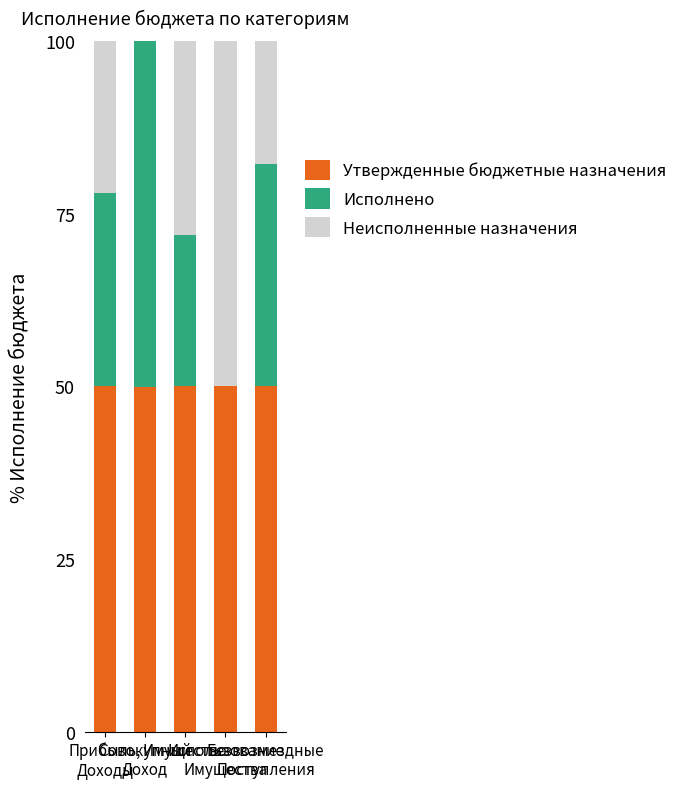

Are the bars grouped side by side (vs. stacked)?

No